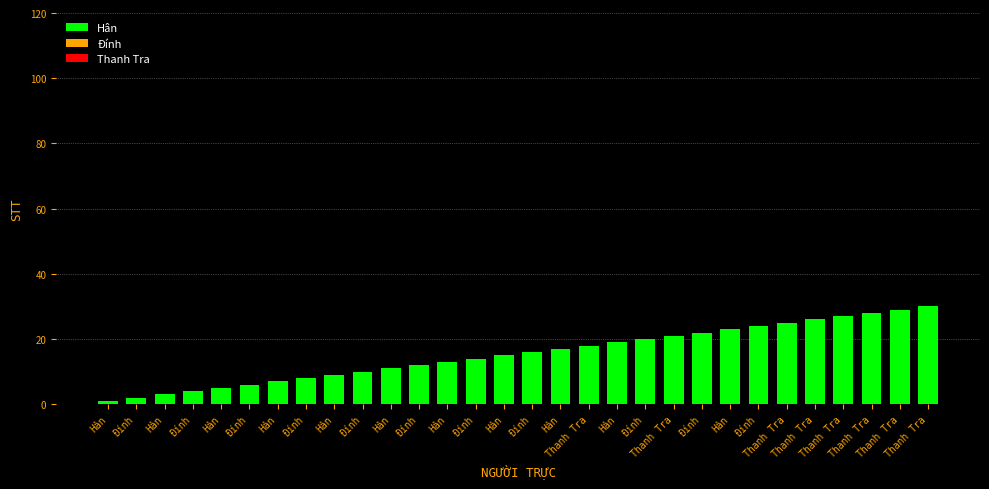

Which has a higher value, Đính or Thanh Tra?

Thanh Tra